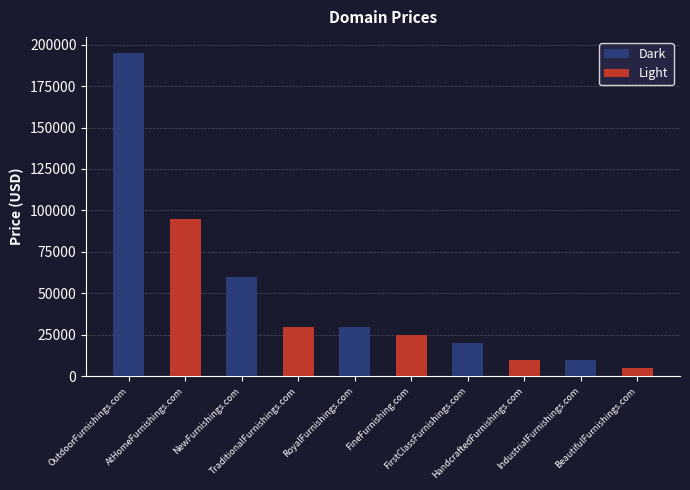

How many categories are shown in the chart?

5